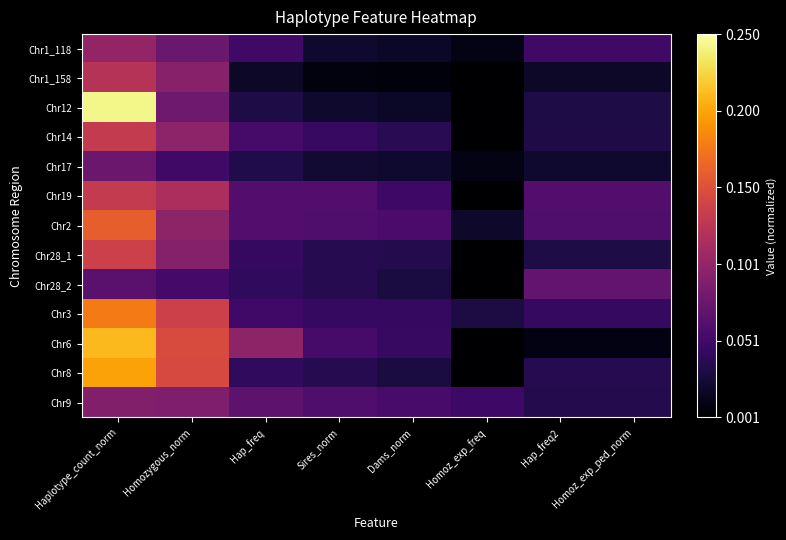

Reading left to right, extract all data points from this chart.

Chr1_118: Haplotype_count_norm=0.1	Homozygous_norm=0.1	Hap_freq=0.1	Sires_norm=0.0	Dams_norm=0.0	Homoz_exp_freq=0.0	Hap_freq2=0.1	Homoz_exp_ped_norm=0.1
Chr1_158: Haplotype_count_norm=0.1	Homozygous_norm=0.1	Hap_freq=0.0	Sires_norm=0.0	Dams_norm=0.0	Homoz_exp_freq=0.0	Hap_freq2=0.0	Homoz_exp_ped_norm=0.0
Chr12: Haplotype_count_norm=0.2	Homozygous_norm=0.1	Hap_freq=0.0	Sires_norm=0.0	Dams_norm=0.0	Homoz_exp_freq=0.0	Hap_freq2=0.0	Homoz_exp_ped_norm=0.0
Chr14: Haplotype_count_norm=0.1	Homozygous_norm=0.1	Hap_freq=0.1	Sires_norm=0.0	Dams_norm=0.0	Homoz_exp_freq=0.0	Hap_freq2=0.0	Homoz_exp_ped_norm=0.0
Chr17: Haplotype_count_norm=0.1	Homozygous_norm=0.1	Hap_freq=0.0	Sires_norm=0.0	Dams_norm=0.0	Homoz_exp_freq=0.0	Hap_freq2=0.0	Homoz_exp_ped_norm=0.0
Chr19: Haplotype_count_norm=0.1	Homozygous_norm=0.1	Hap_freq=0.1	Sires_norm=0.1	Dams_norm=0.0	Homoz_exp_freq=0.0	Hap_freq2=0.1	Homoz_exp_ped_norm=0.1
Chr2: Haplotype_count_norm=0.2	Homozygous_norm=0.1	Hap_freq=0.1	Sires_norm=0.1	Dams_norm=0.1	Homoz_exp_freq=0.0	Hap_freq2=0.1	Homoz_exp_ped_norm=0.1
Chr28_1: Haplotype_count_norm=0.1	Homozygous_norm=0.1	Hap_freq=0.0	Sires_norm=0.0	Dams_norm=0.0	Homoz_exp_freq=0.0	Hap_freq2=0.0	Homoz_exp_ped_norm=0.0
Chr28_2: Haplotype_count_norm=0.1	Homozygous_norm=0.1	Hap_freq=0.0	Sires_norm=0.0	Dams_norm=0.0	Homoz_exp_freq=0.0	Hap_freq2=0.1	Homoz_exp_ped_norm=0.1
Chr3: Haplotype_count_norm=0.2	Homozygous_norm=0.1	Hap_freq=0.1	Sires_norm=0.0	Dams_norm=0.0	Homoz_exp_freq=0.0	Hap_freq2=0.0	Homoz_exp_ped_norm=0.0
Chr6: Haplotype_count_norm=0.2	Homozygous_norm=0.1	Hap_freq=0.1	Sires_norm=0.1	Dams_norm=0.0	Homoz_exp_freq=0.0	Hap_freq2=0.0	Homoz_exp_ped_norm=0.0
Chr8: Haplotype_count_norm=0.2	Homozygous_norm=0.1	Hap_freq=0.0	Sires_norm=0.0	Dams_norm=0.0	Homoz_exp_freq=0.0	Hap_freq2=0.0	Homoz_exp_ped_norm=0.0
Chr9: Haplotype_count_norm=0.1	Homozygous_norm=0.1	Hap_freq=0.1	Sires_norm=0.1	Dams_norm=0.1	Homoz_exp_freq=0.0	Hap_freq2=0.0	Homoz_exp_ped_norm=0.0